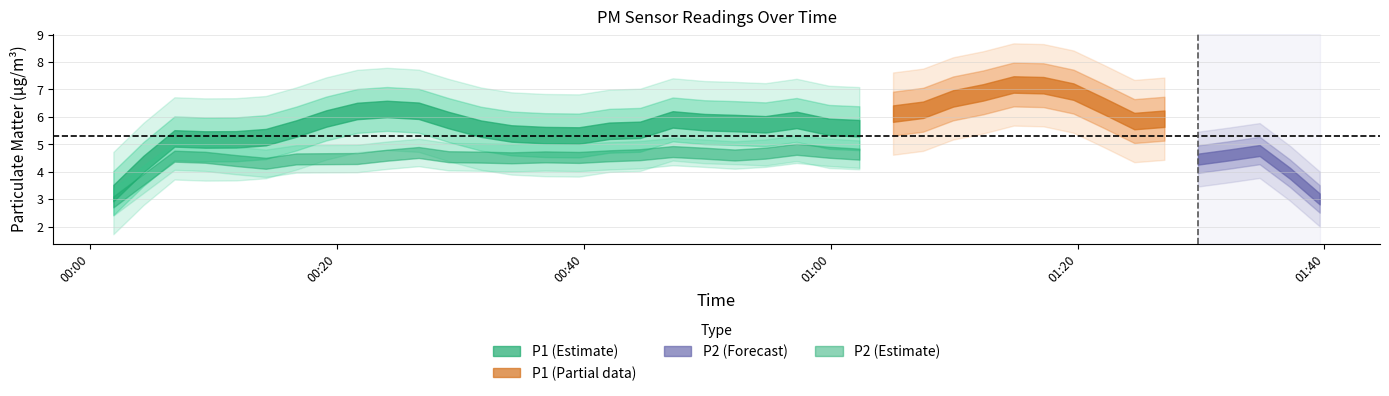

Rank the series at 35 from highest to lowest value.

P1, P2